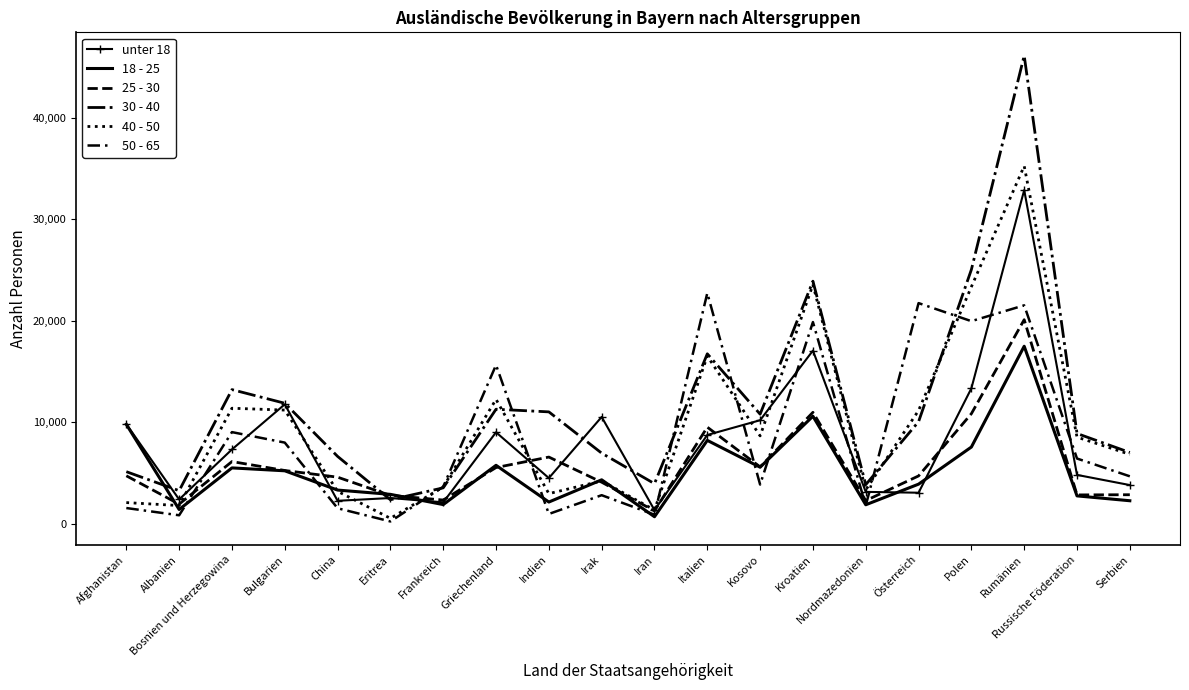

Which category has the highest value in the 18 - 25 series?

Rumänien